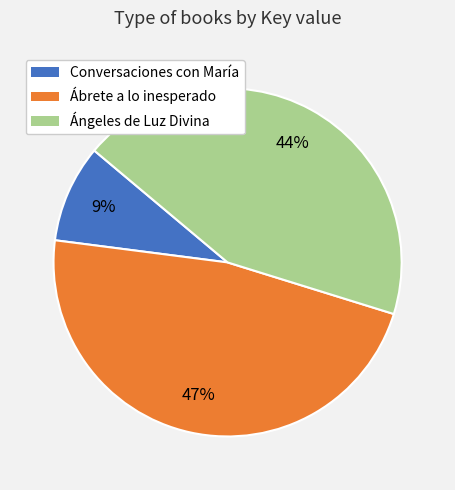

How many slices are in this pie chart?

3